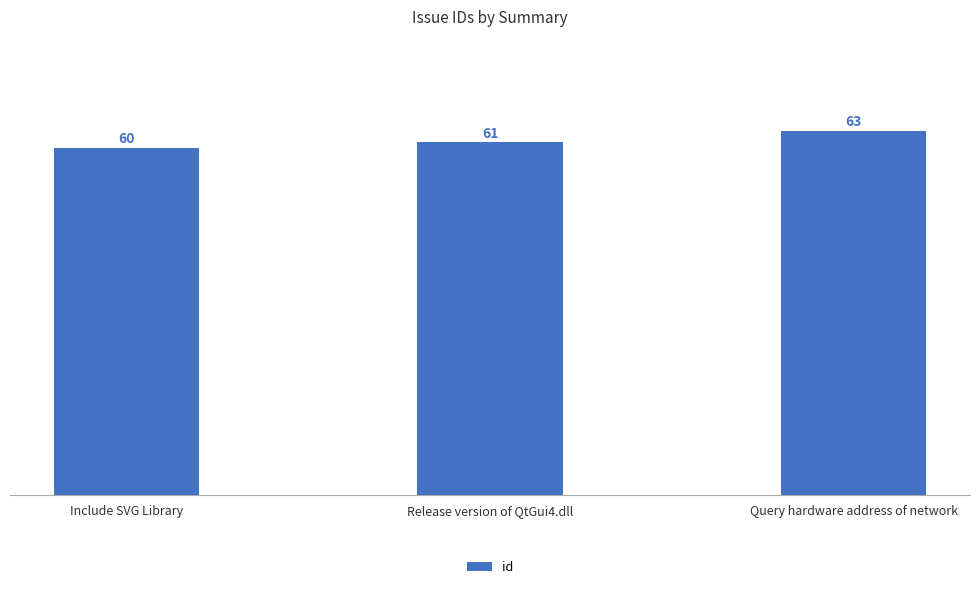

What is the minimum value shown in the chart?

60